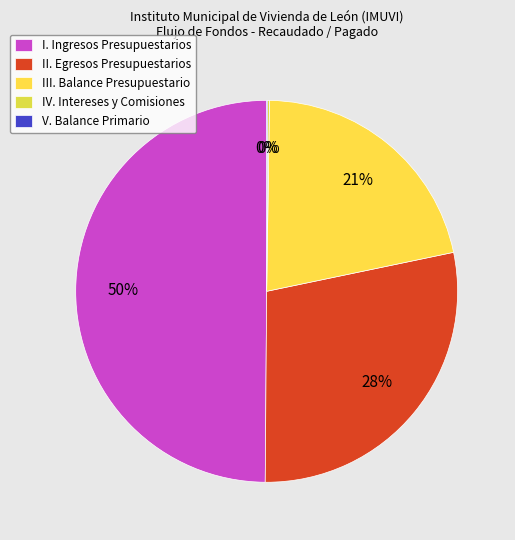

Which has a higher value, V. Balance Primario or II. Egresos Presupuestarios?

II. Egresos Presupuestarios